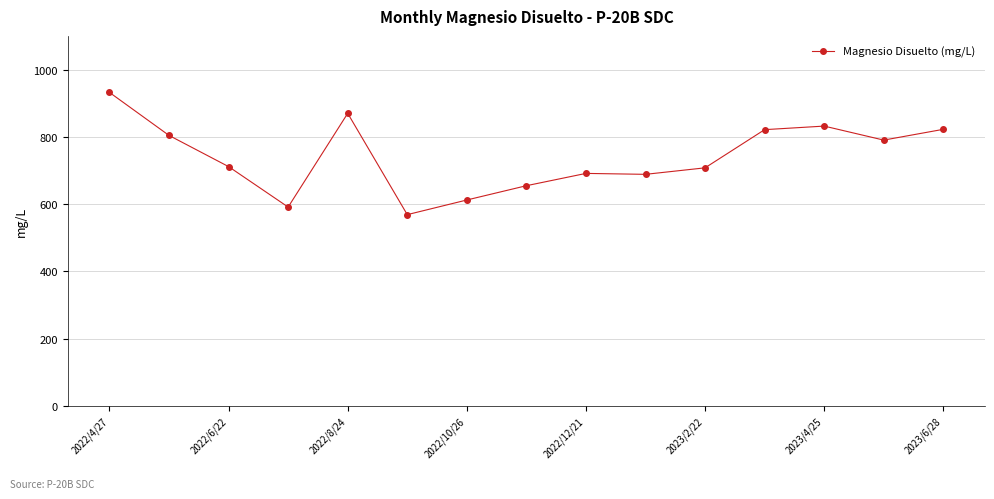

What is the smallest value displayed?

568.4